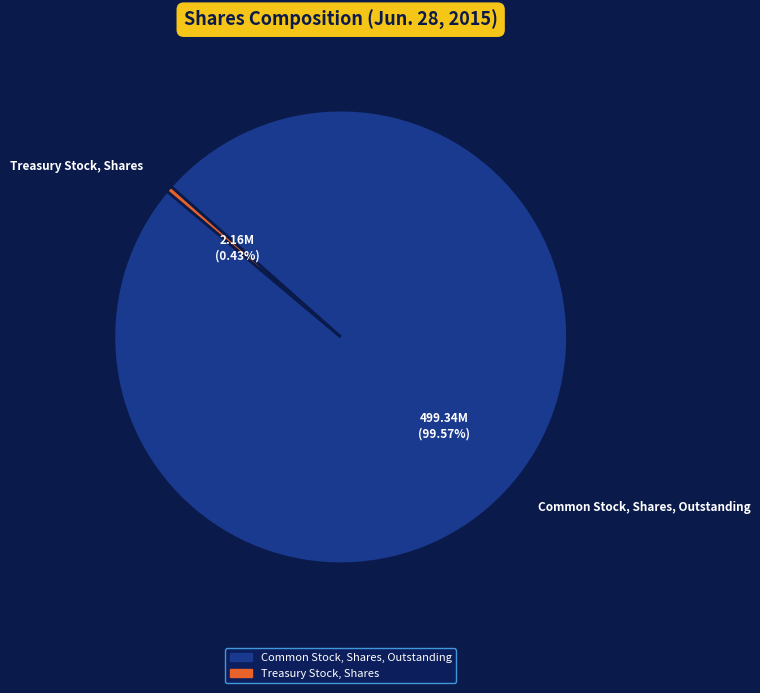

To the nearest percent, what is the average slice percentage?

50%